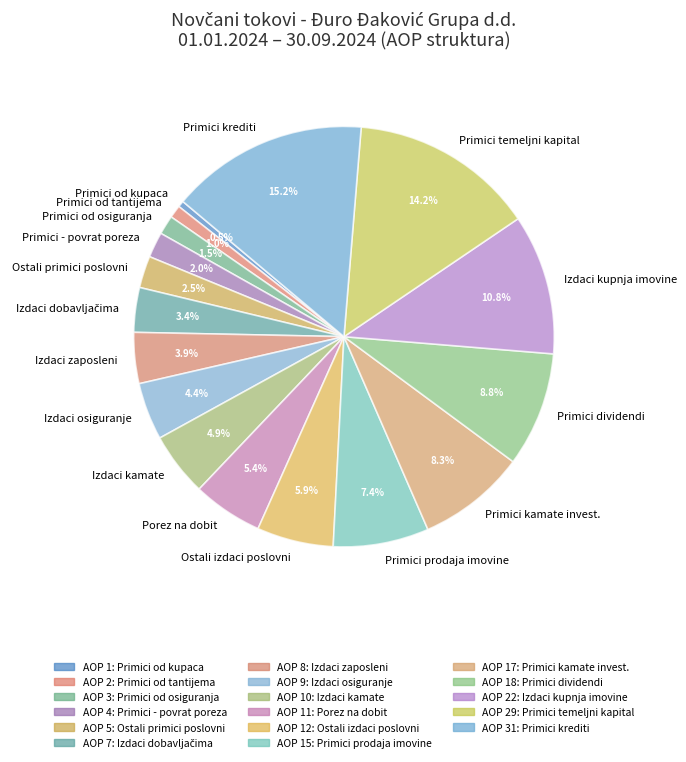

Which category has the biggest portion of the pie?

Primici krediti